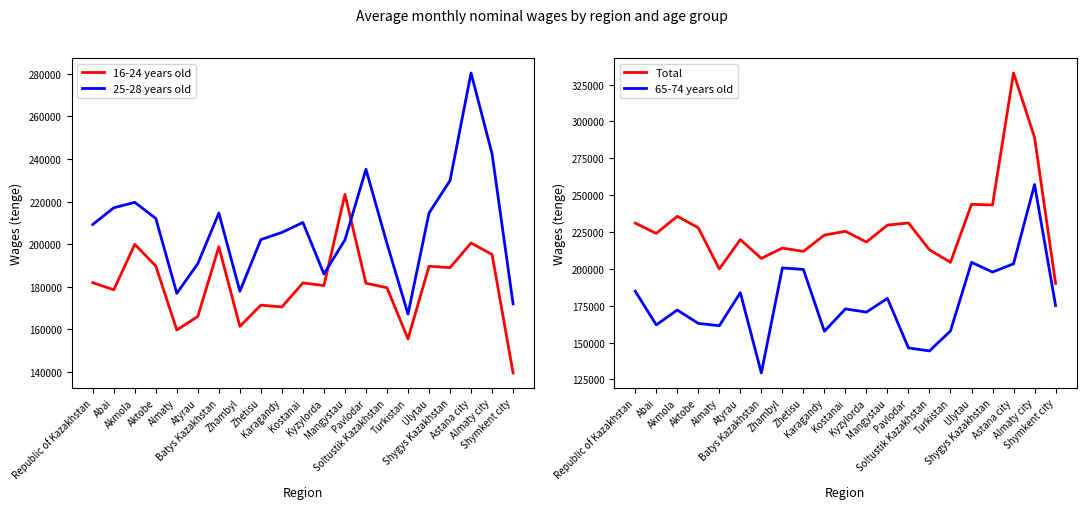

True or false: Total and 65-74 years old intersect in this chart.

False